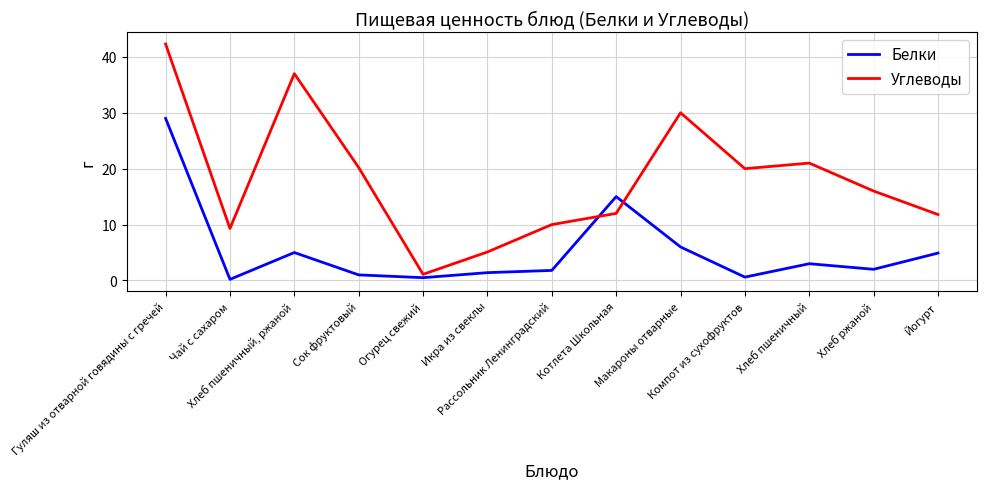

Read the Углеводы value at Рассольник Ленинградский.

10.0